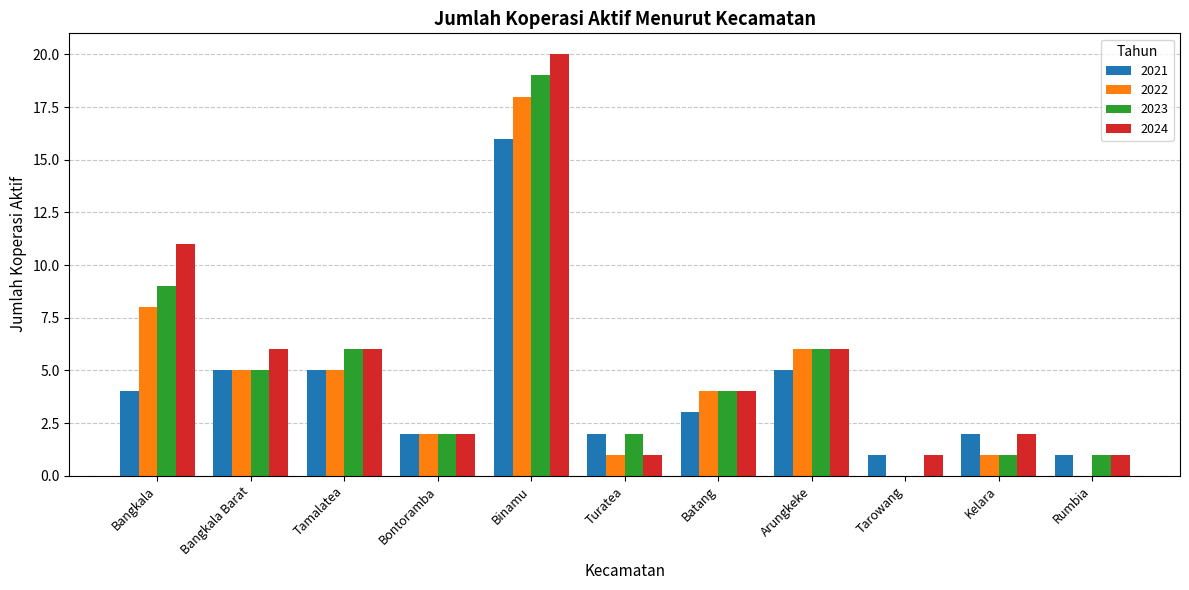

What is the sum of the 2023 values at Bontoramba and Arungkeke?

8